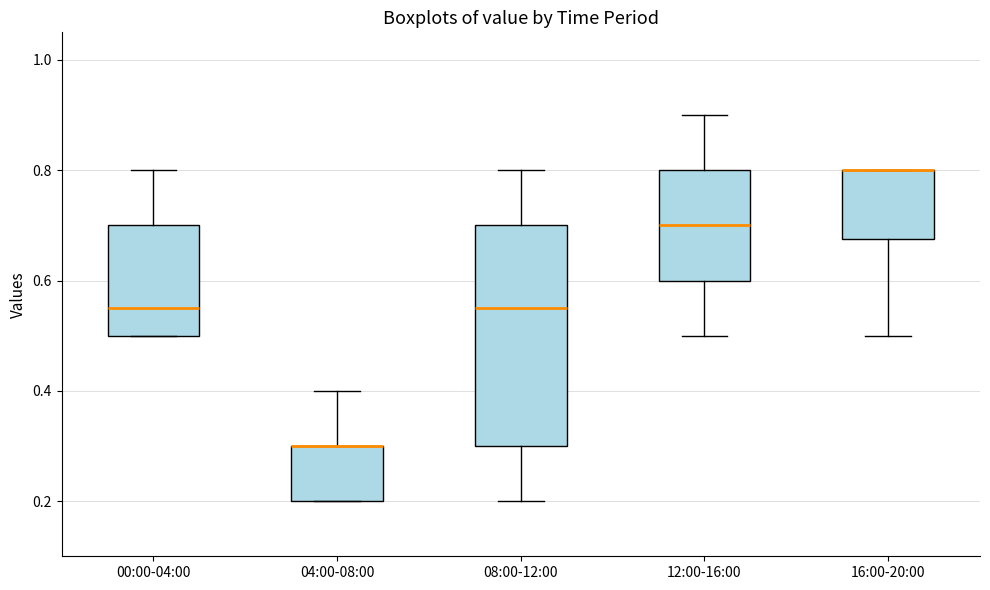

Where is the upper edge of the box for 04:00-08:00 on the y-axis? The values are not printed on the chart, so give them approximately, as read against the axis.

0.30